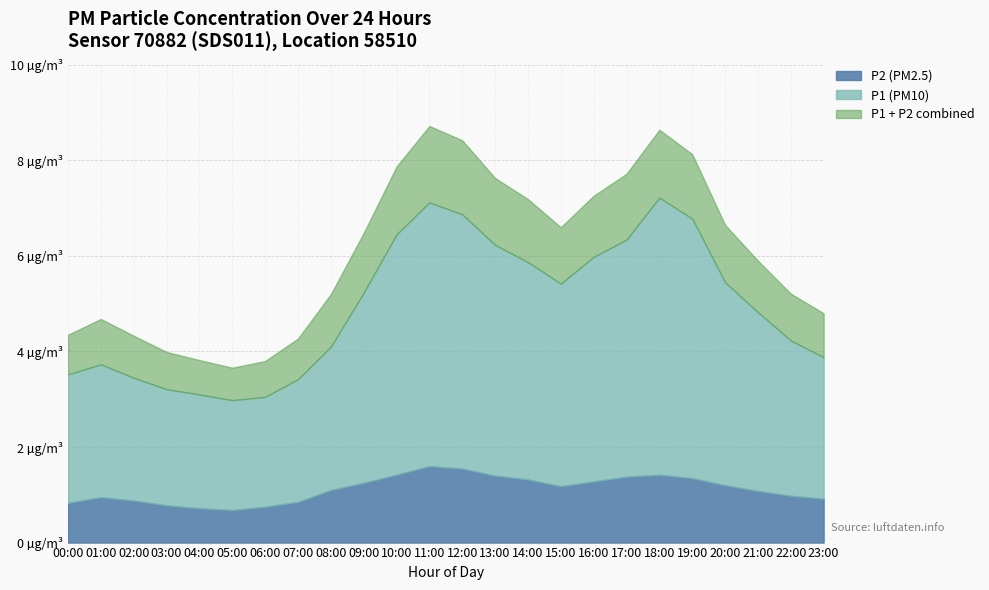

List the labels in order of P1 value, smallest first.

05:00, 06:00, 04:00, 03:00, 07:00, 02:00, 00:00, 01:00, 23:00, 08:00, 22:00, 21:00, 09:00, 15:00, 20:00, 14:00, 16:00, 13:00, 17:00, 10:00, 19:00, 12:00, 11:00, 18:00